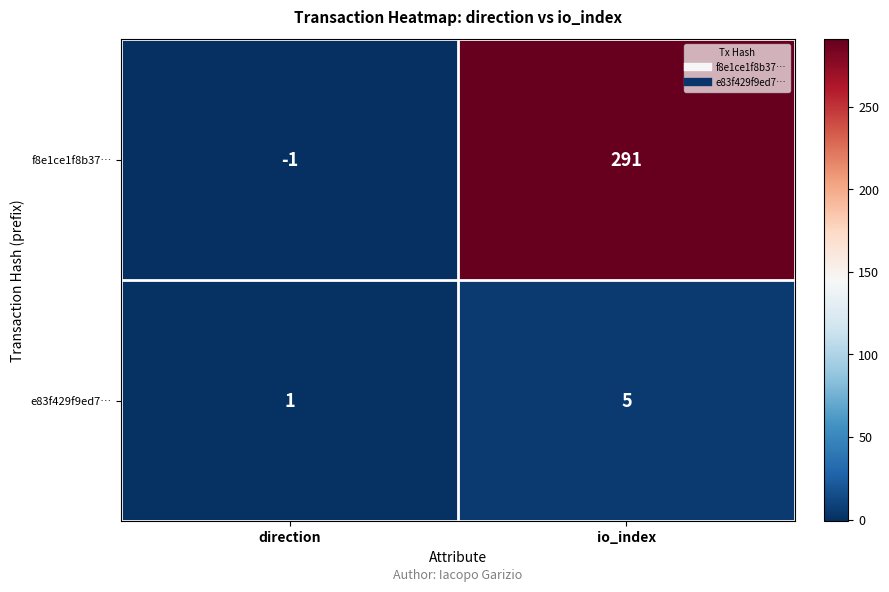

Reading right to left, extract all data points from this chart.

f8e1ce1f8b37…: 291	-1
e83f429f9ed7…: 5	1